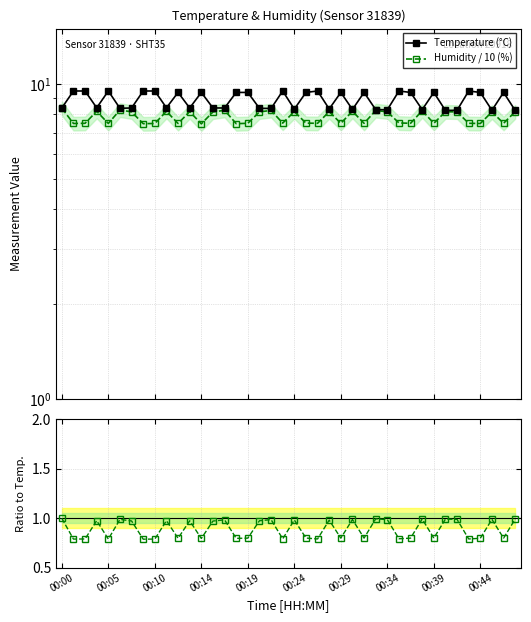

Which series changed the most between 00:44 and 16?

Temperature (°C)